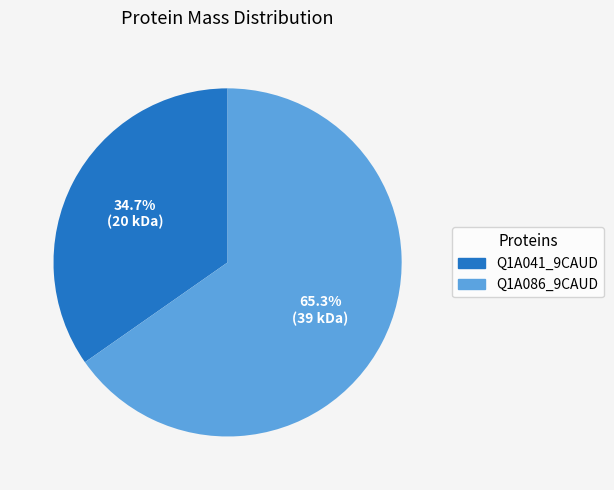

How many slices are in this pie chart?

2